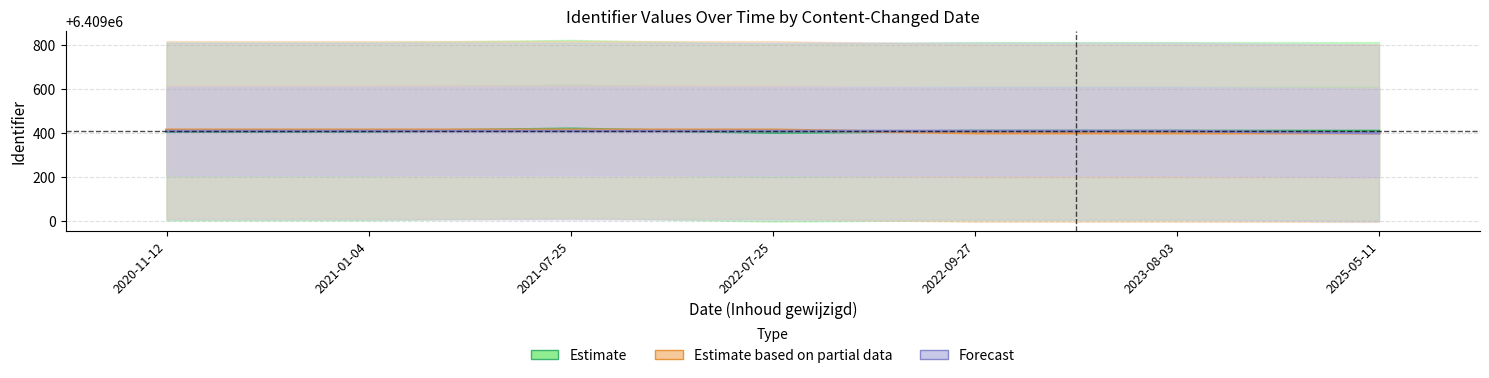

Reading right to left, extract all data points from this chart.

Estimate: 2025-05-11=6409409.0	2023-08-03=6409409.0	2022-09-27=6409409.0	2022-07-25=6409402.0	2021-07-25=6409419.0	2021-01-04=6409408.0	2020-11-12=6409407.0
Estimate based on partial data: 2025-05-11=6409400.0	2023-08-03=6409400.0	2022-09-27=6409400.0	2022-07-25=6409414.5	2021-07-25=6409414.5	2021-01-04=6409414.5	2020-11-12=6409414.5
Forecast: 2025-05-11=6409400.0	2023-08-03=6409409.0	2022-09-27=6409409.0	2022-07-25=6409409.0	2021-07-25=6409409.0	2021-01-04=6409409.0	2020-11-12=6409409.0